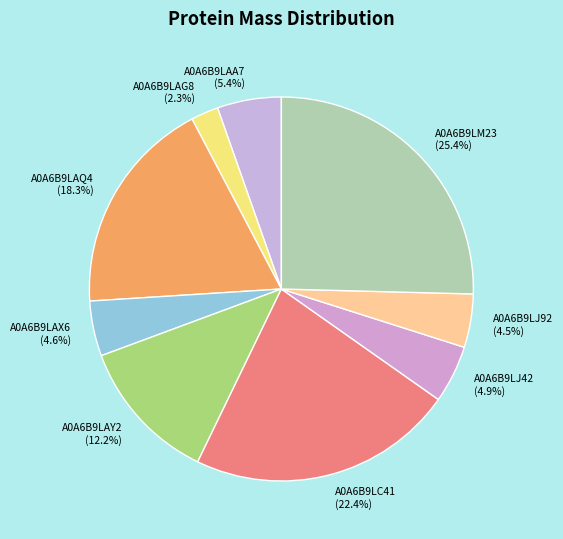

Is A0A6B9LAA7 the majority of the pie?

No